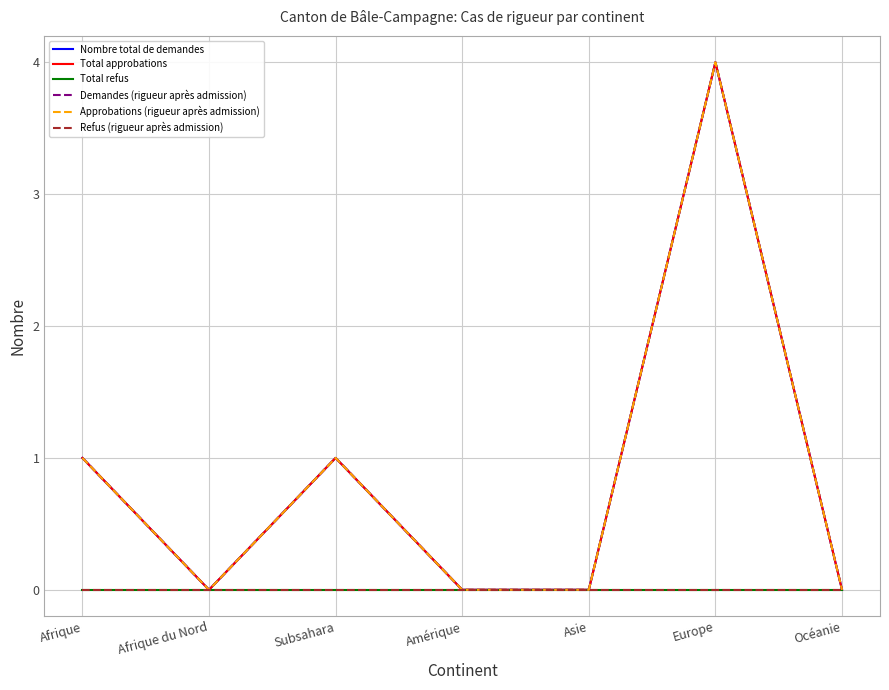

Is the value of Total approbations at Europe greater than the value of Approbations (rigueur après admission) at Subsahara?

Yes